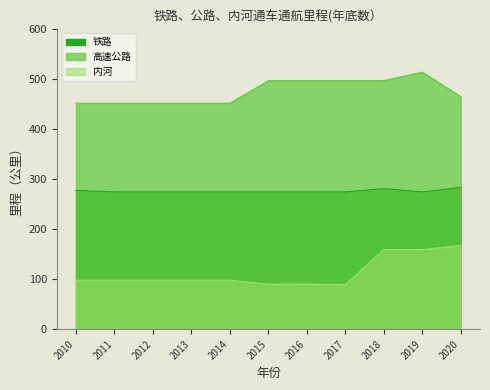

What is the value of the 内河 point at the 9th from the left?

159.0